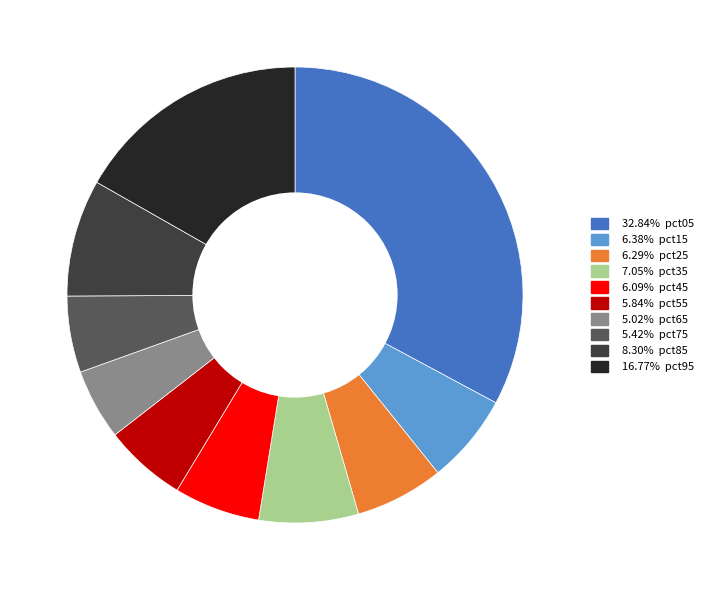

Is there any slice that represents more than half of the pie?

No